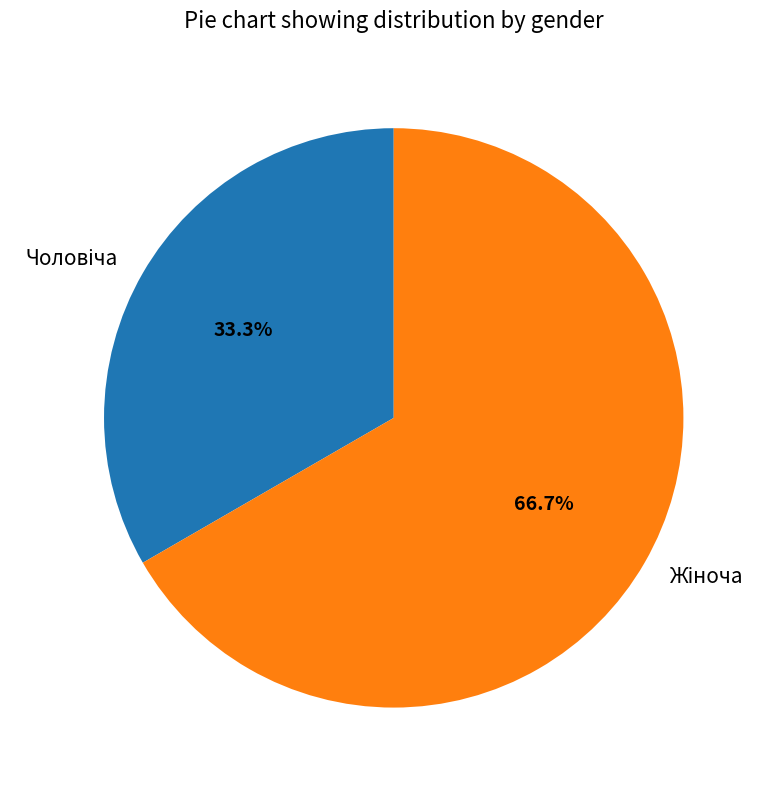

Is there any slice that represents more than half of the pie?

Yes